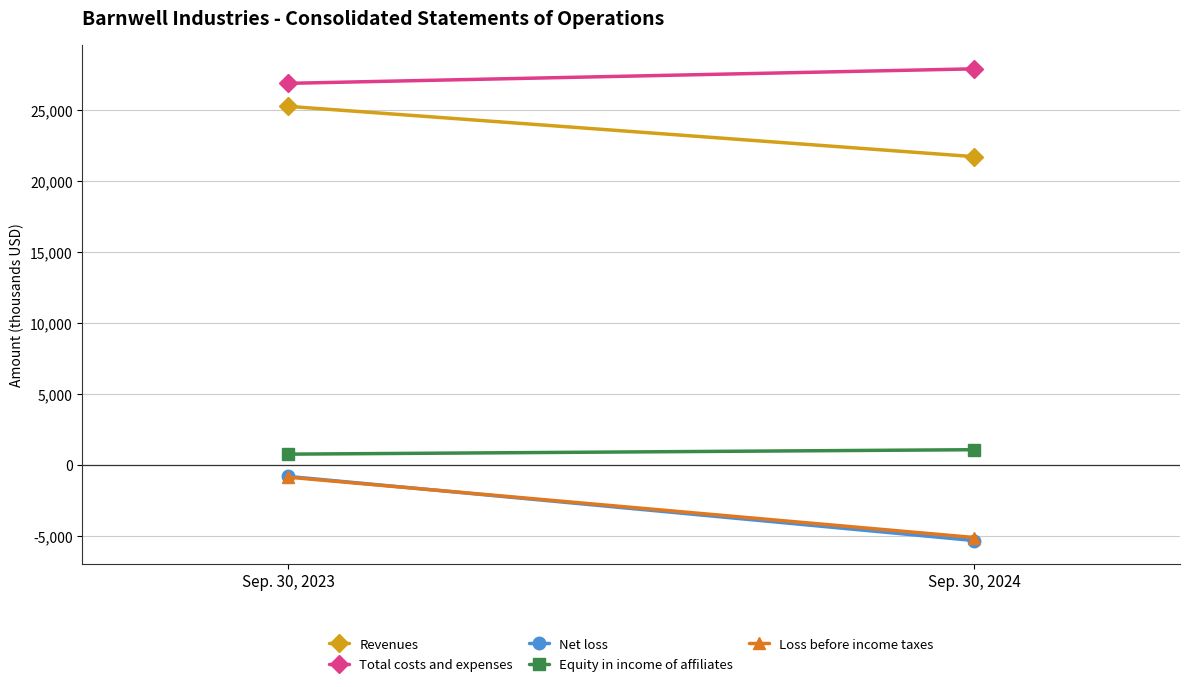

Which has a higher value, Sep. 30, 2024 or Sep. 30, 2023?

Sep. 30, 2023